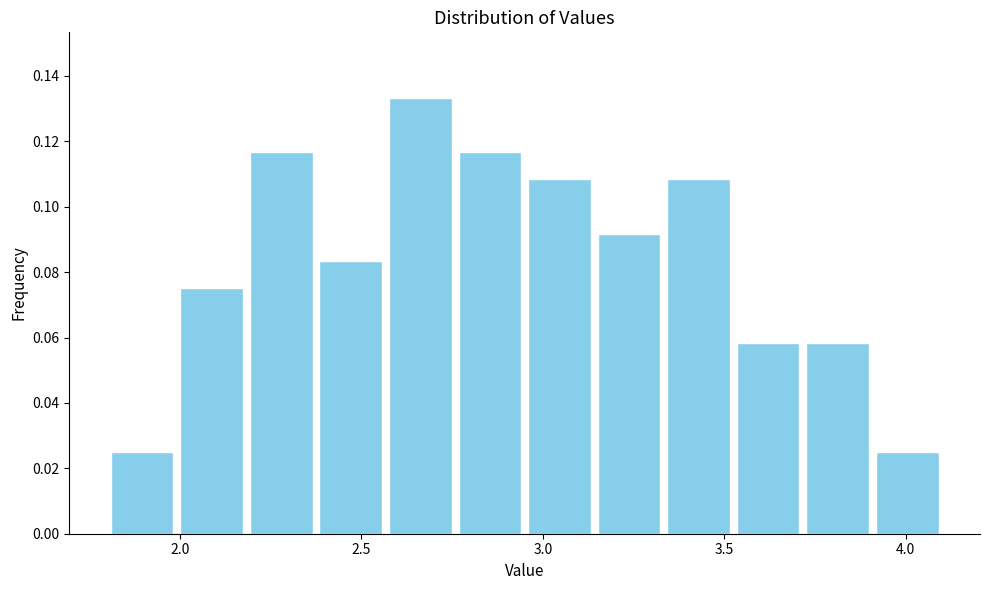

Read against the x-axis, roughly where is the centre of the tallest bar?

2.65